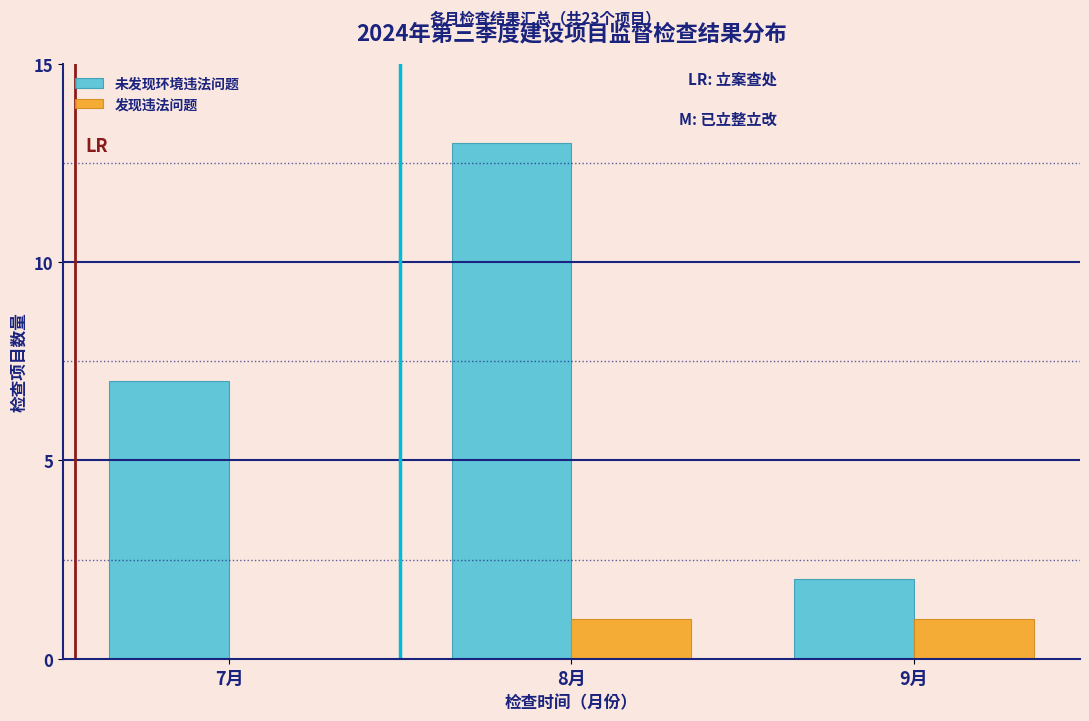

Reading left to right, list all the values displayed in this chart.

未发现环境违法问题: 7月=7	8月=13	9月=2
发现违法问题: 7月=0	8月=1	9月=1